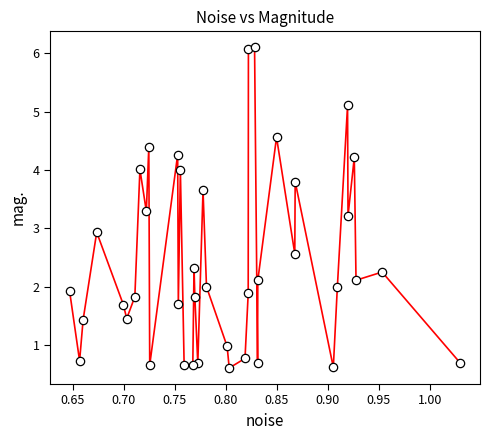

What Y value in the scatter plot is closest to 3?

2.9